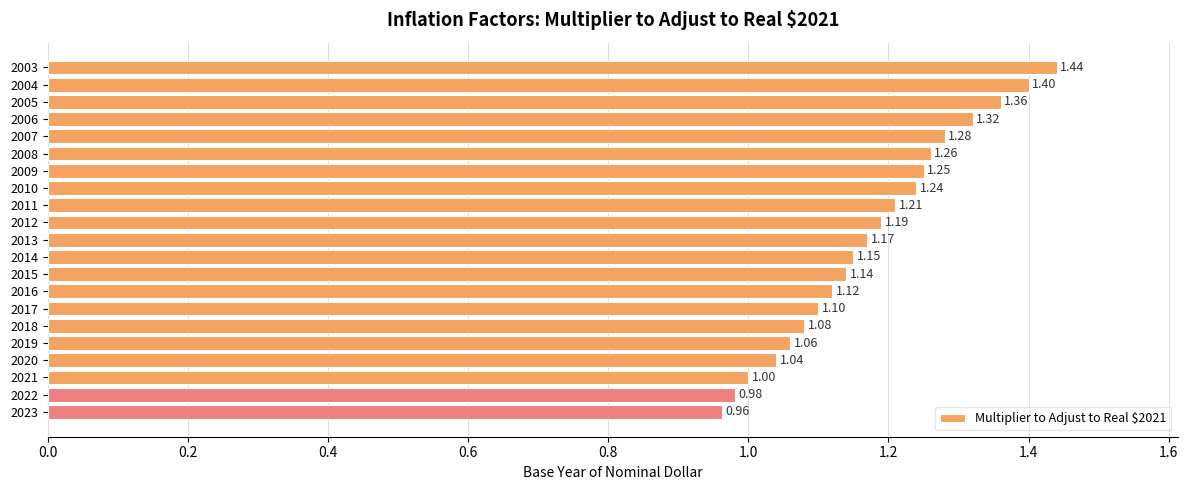

At which label is the value closest to 1?

2021